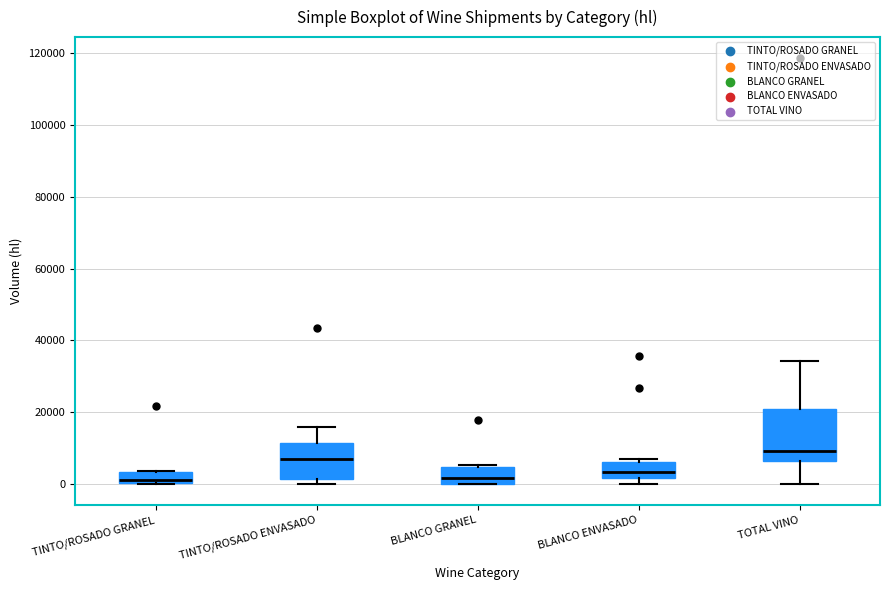

Reading left to right, transcribe this box plot: for each box, give where its median line is, the range the box spans, and where its two whiskers end, as read against the y-axis. The values are not printed on the chart, so give them approximately, as read against the axis.

TINTO/ROSADO GRANEL: median 0 (just above the box's lower edge), box 0 to 4000, whiskers 0 to 4000
TINTO/ROSADO ENVASADO: median 6000, box 2000 to 12000, whiskers 0 to 16000
BLANCO GRANEL: median 2000, box 0 to 4000, whiskers 0 to 6000
BLANCO ENVASADO: median 4000, box 2000 to 6000, whiskers 0 to 8000
TOTAL VINO: median 10000, box 6000 to 20000, whiskers 0 to 34000